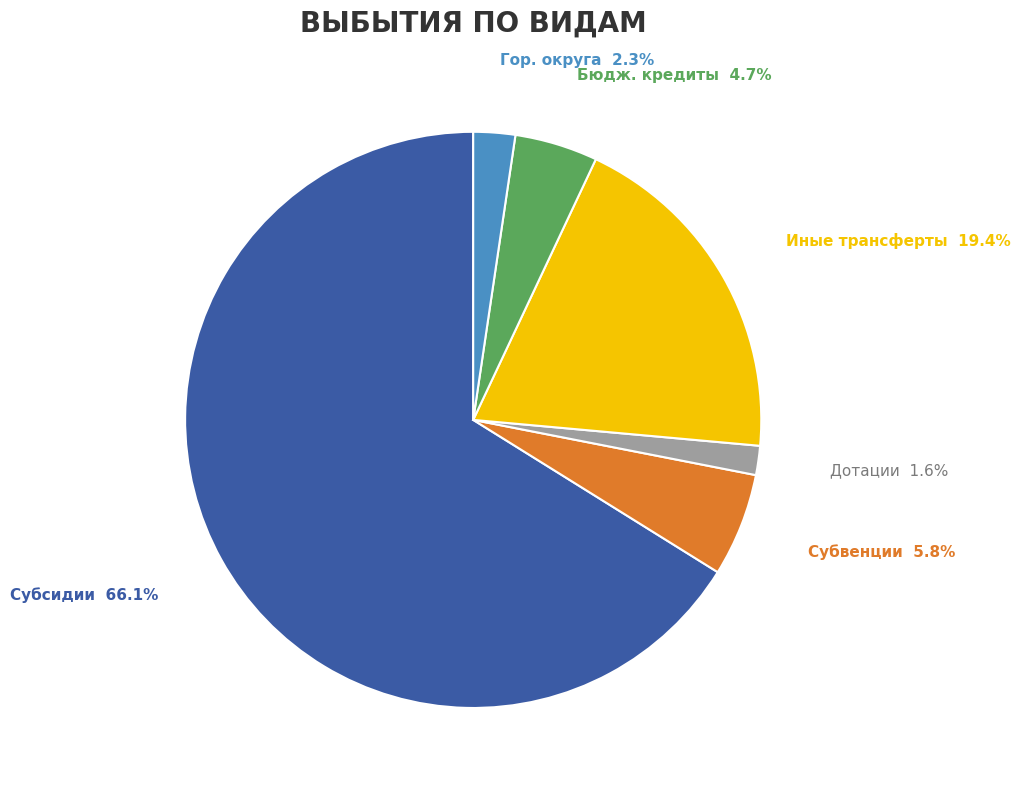

Is the sum of Иные трансферты and Субвенции greater than half?

No